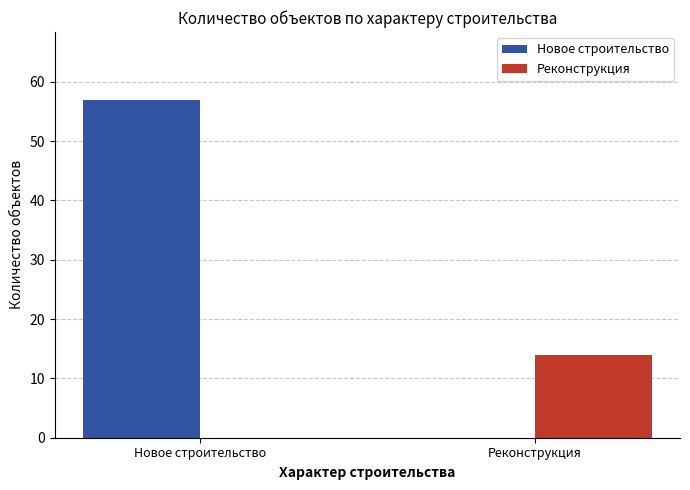

Which series has the largest range (max minus min)?

Новое строительство